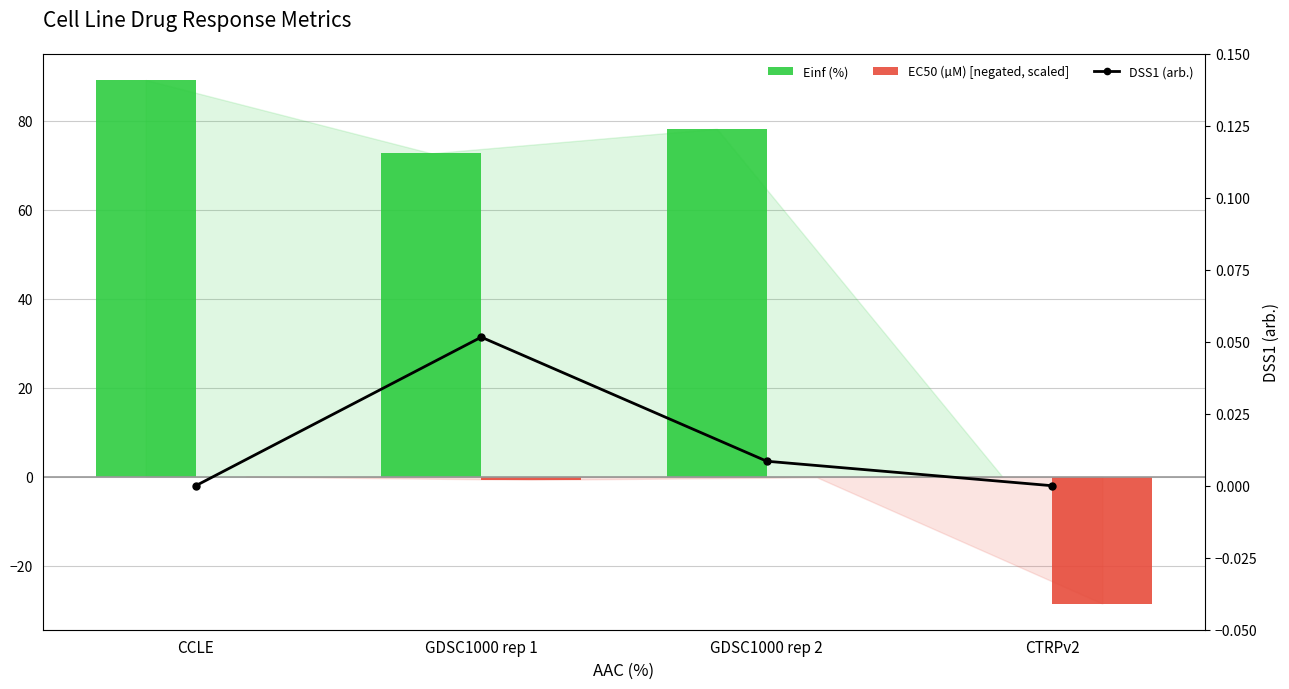

The EC50 (µM) [negated, scaled] series shows -0.1 at GDSC1000 rep 2. True or false?

True